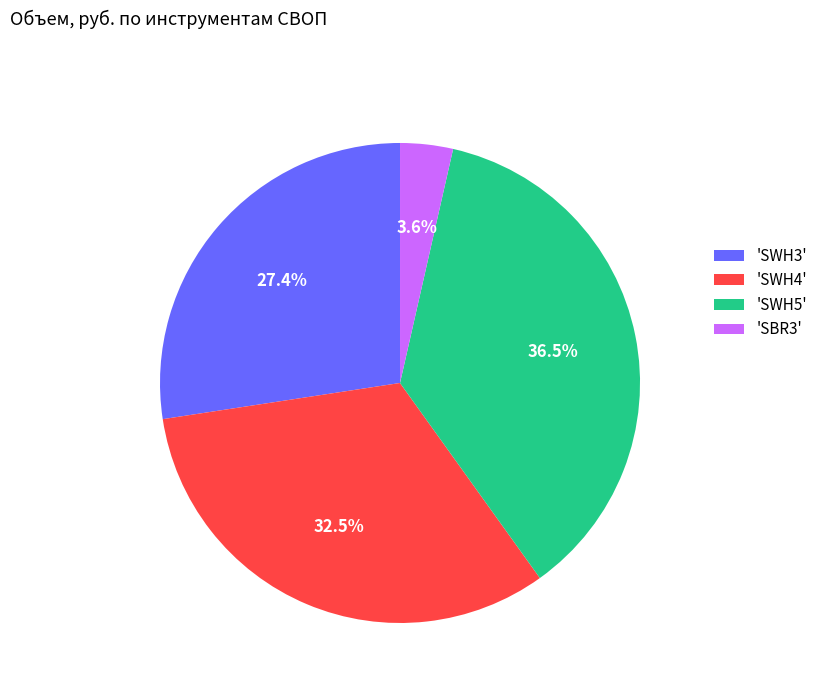

What is the smallest slice in the pie chart?

'SBR3'